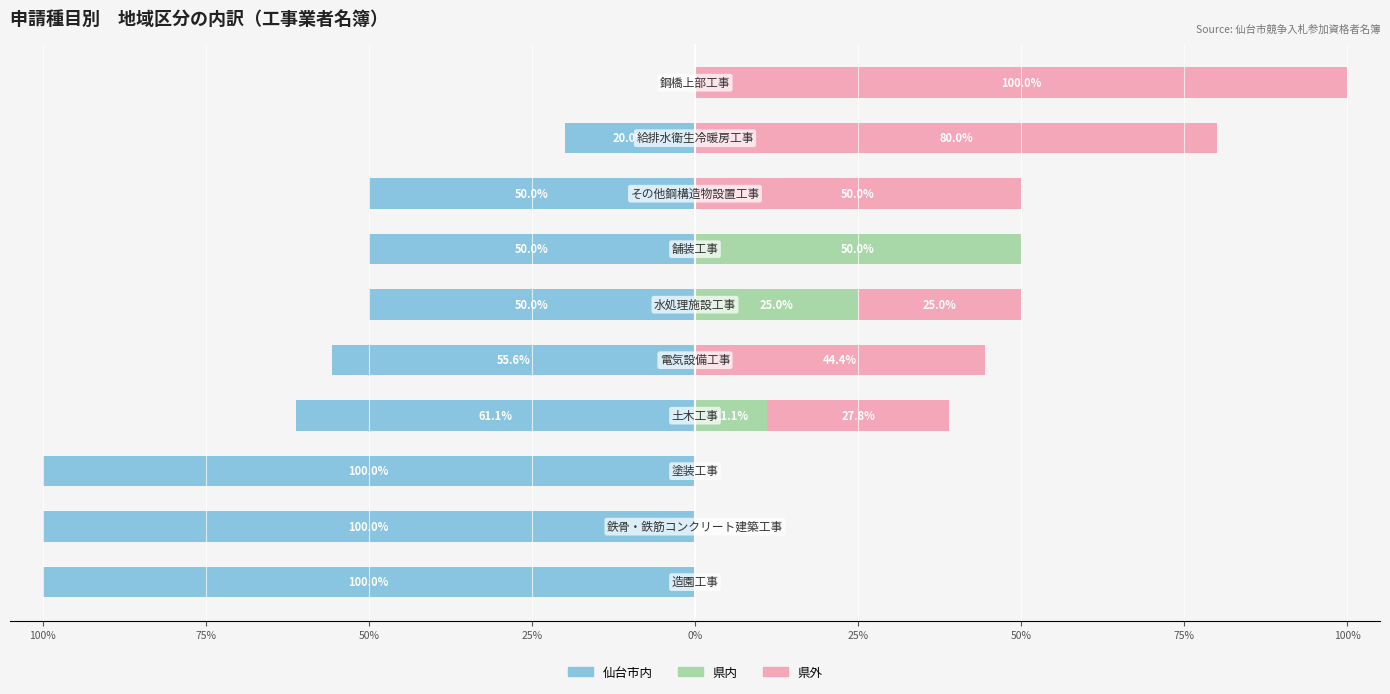

The value of 仙台市内 at 50% is -58.3. True or false?

False